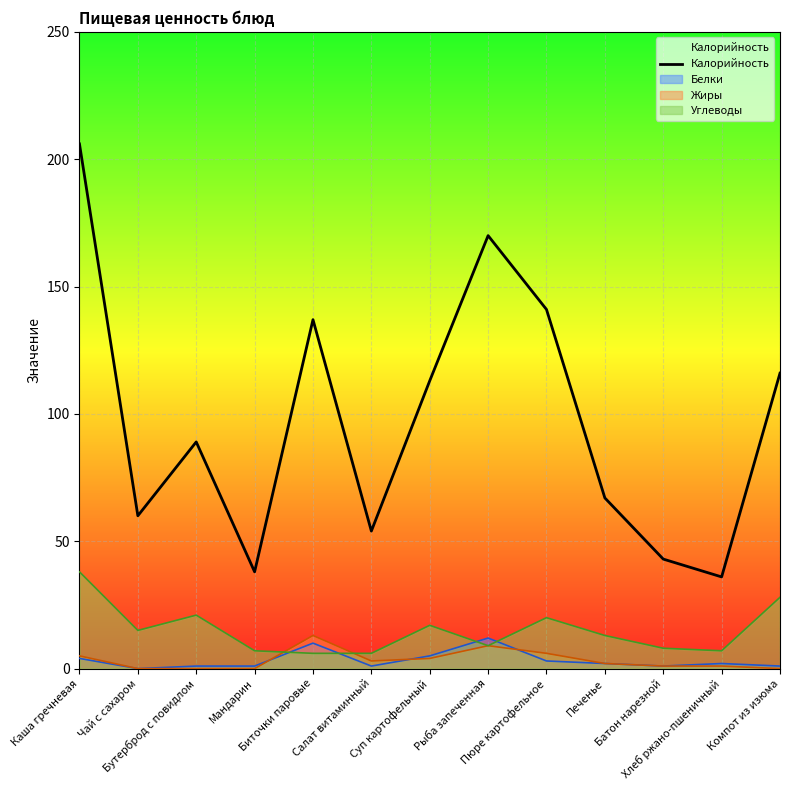

Approximately how many times larger is the value at Суп картофельный compared to Каша гречневая?

0.5